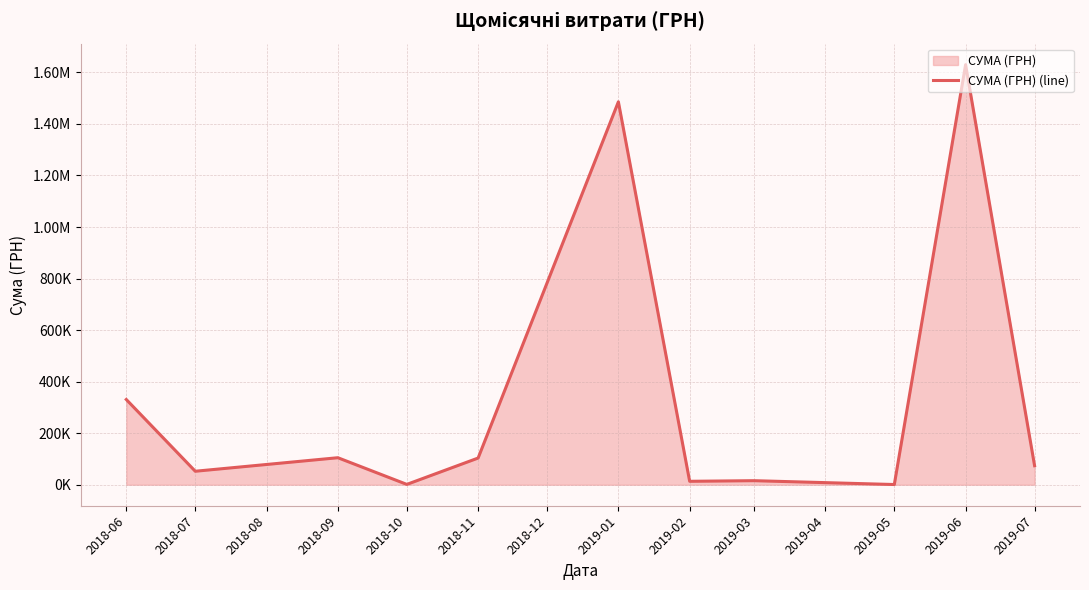

How many lines are shown in the chart?

1